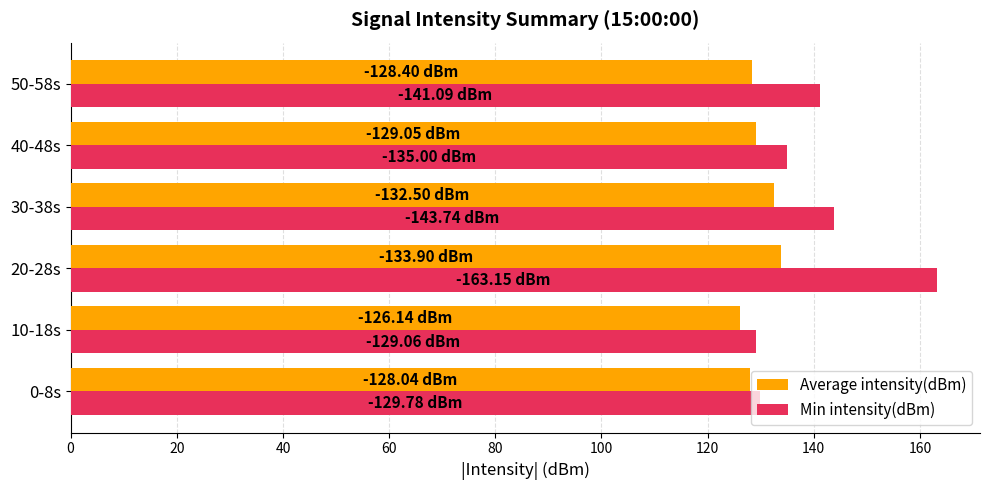

Between 10-18s and 30-38s, which series saw the biggest shift?

Min intensity(dBm)